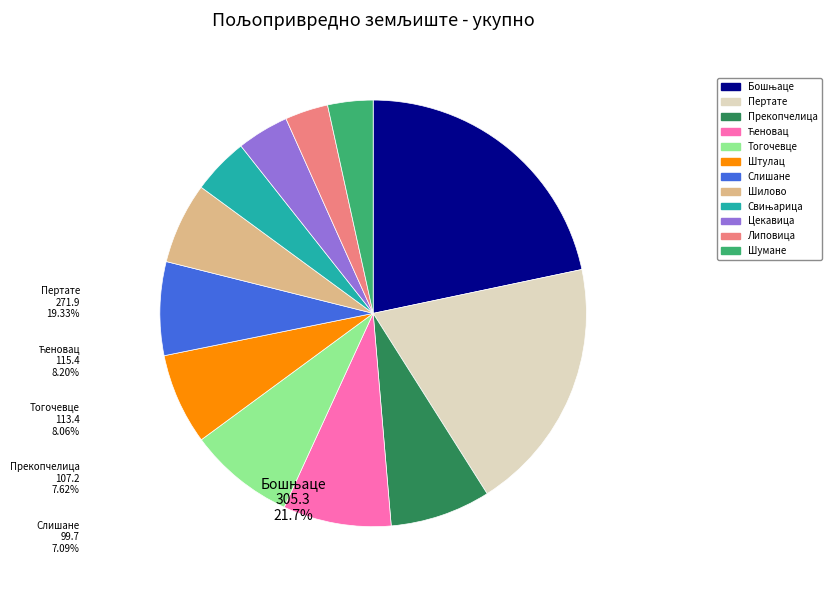

Count the number of slices in the pie.

12